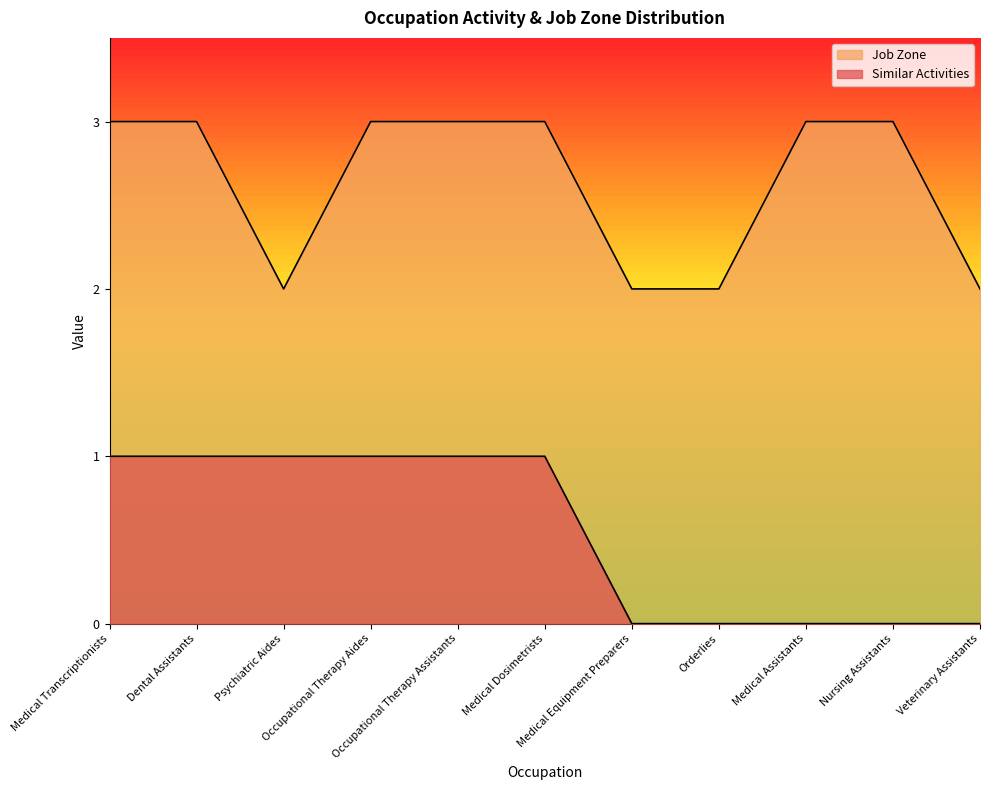

Rank the categories by Job Zone value from highest to lowest.

Medical Transcriptionists, Dental Assistants, Occupational Therapy Aides, Occupational Therapy Assistants, Medical Dosimetrists, Medical Assistants, Nursing Assistants, Psychiatric Aides, Medical Equipment Preparers, Orderlies, Veterinary Assistants